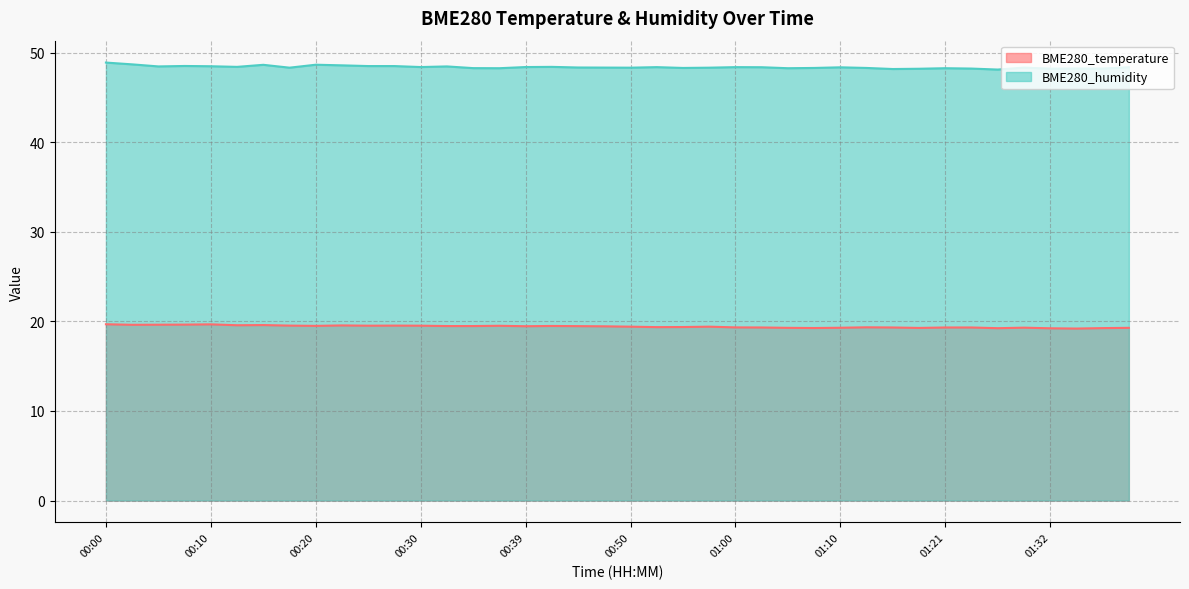

What is the total value across all series at 00:12?

68.0